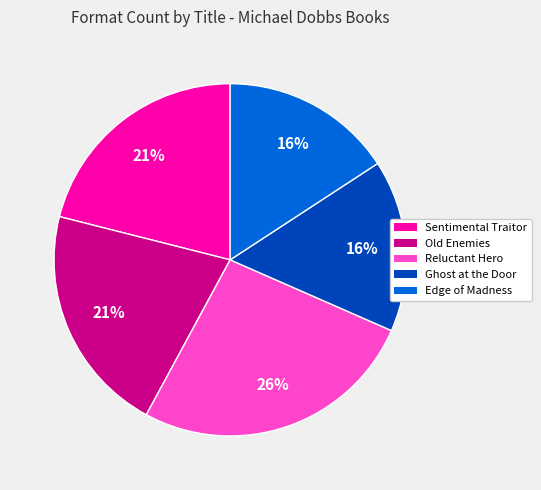

How many slices are in this pie chart?

5